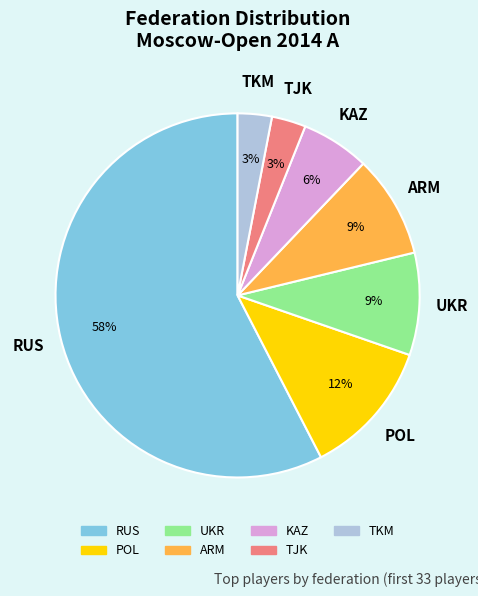

To the nearest percent, what is the average slice percentage?

14%